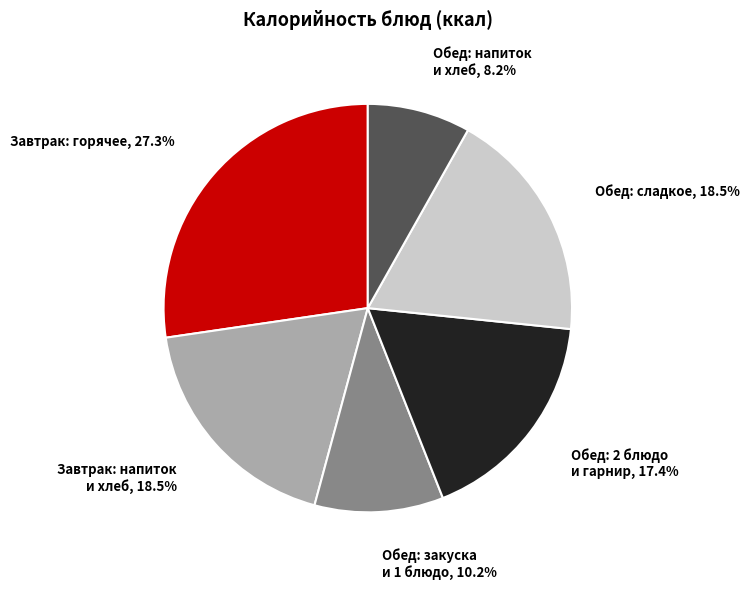

How many segments does this pie chart have?

6